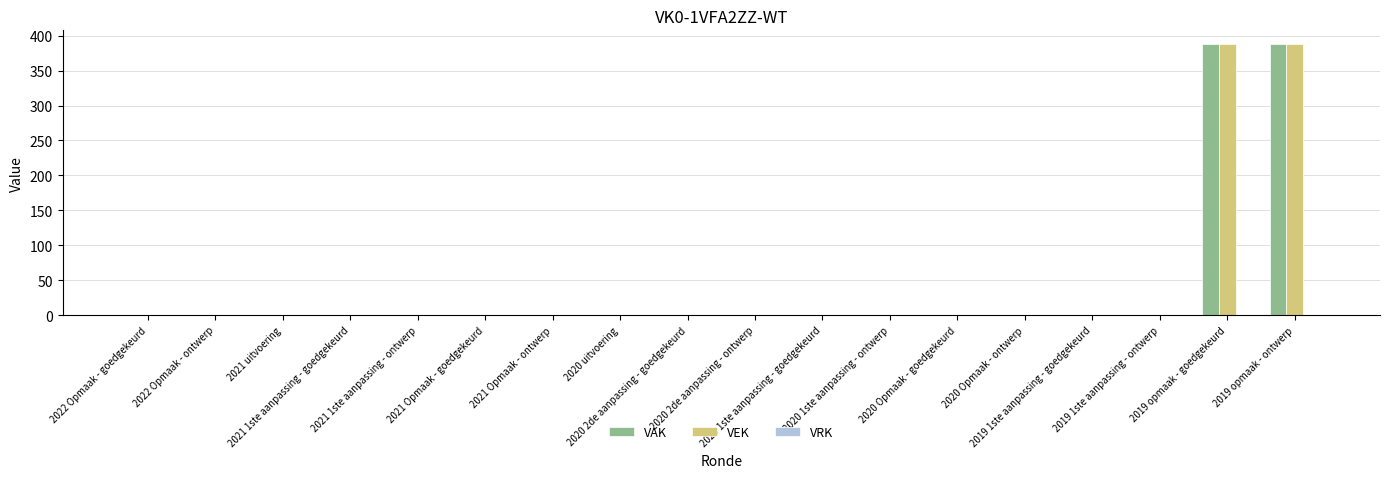

What is the maximum value for VAK?

388